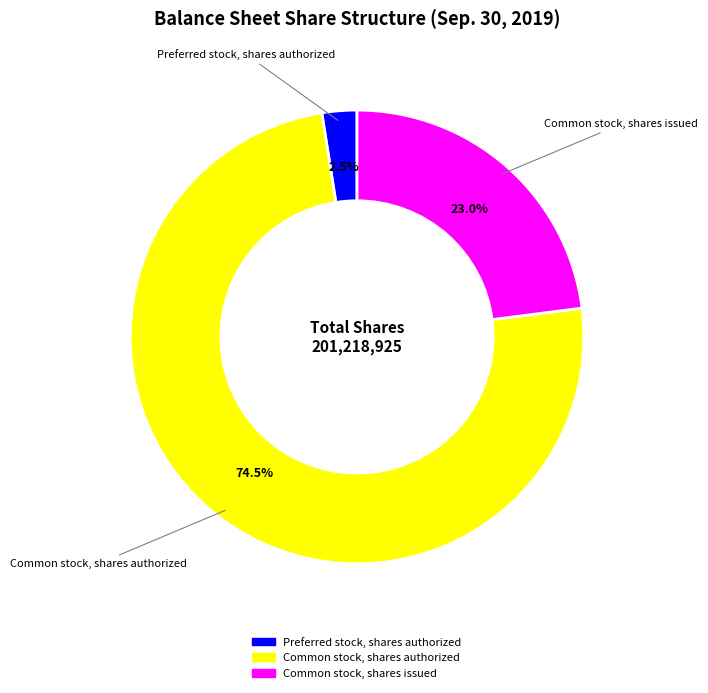

Approximately how many times larger is the value at Common stock, shares issued compared to Common stock, shares authorized?

0.3